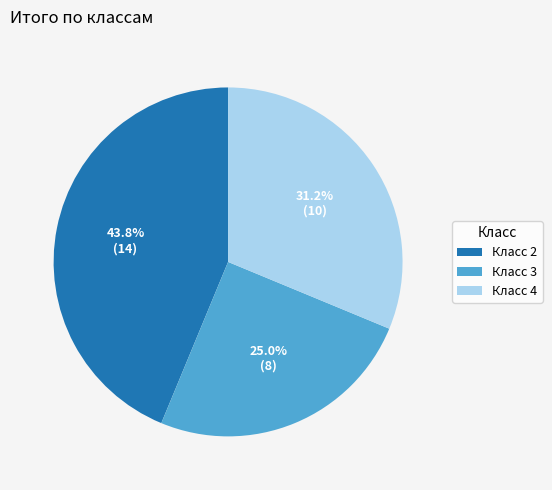

Rank the categories by value from lowest to highest.

Класс 3, Класс 4, Класс 2